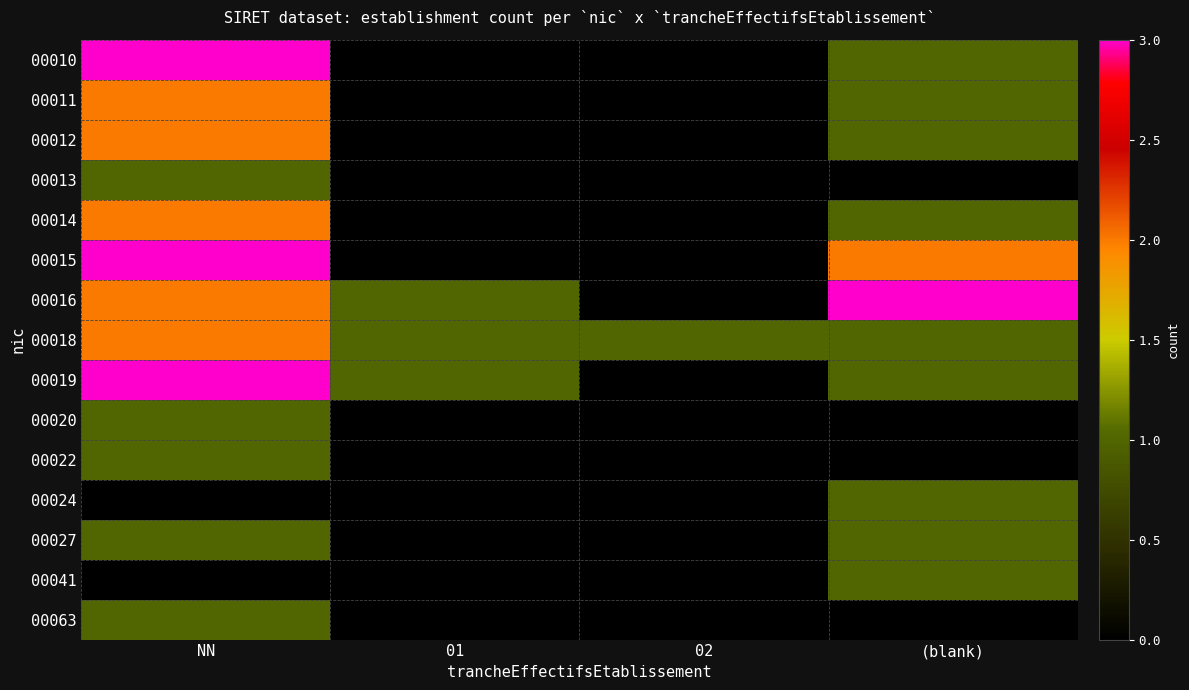

Which label corresponds to the smallest value in the chart?

01